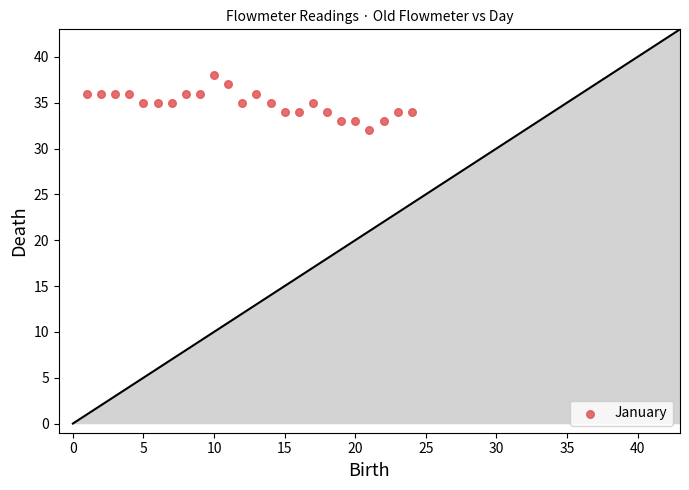

What is the range of X values (max minus min)?

23